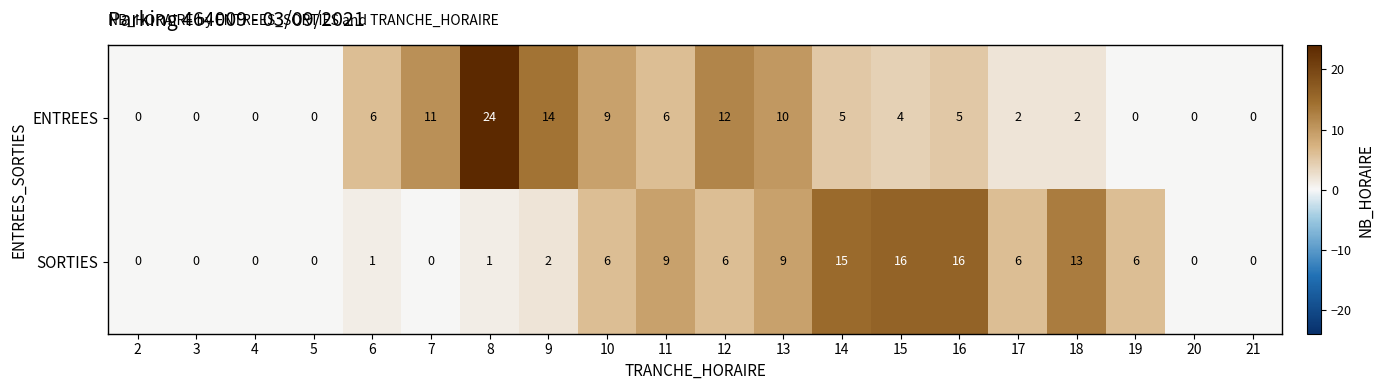

Which series has the largest total across all categories?

ENTREES